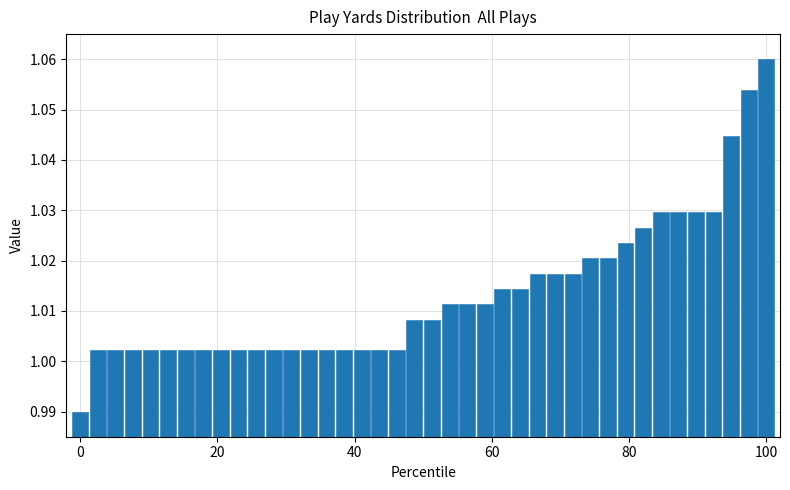

What is the sum of all values?

40.5